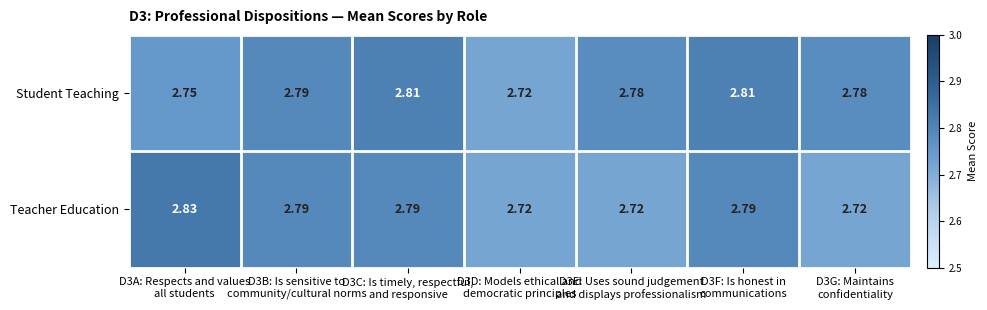

Between D3B: Is sensitive to
community/cultural norms and D3E: Uses sound judgement
and displays professionalism, which series saw the biggest shift?

Teacher Education